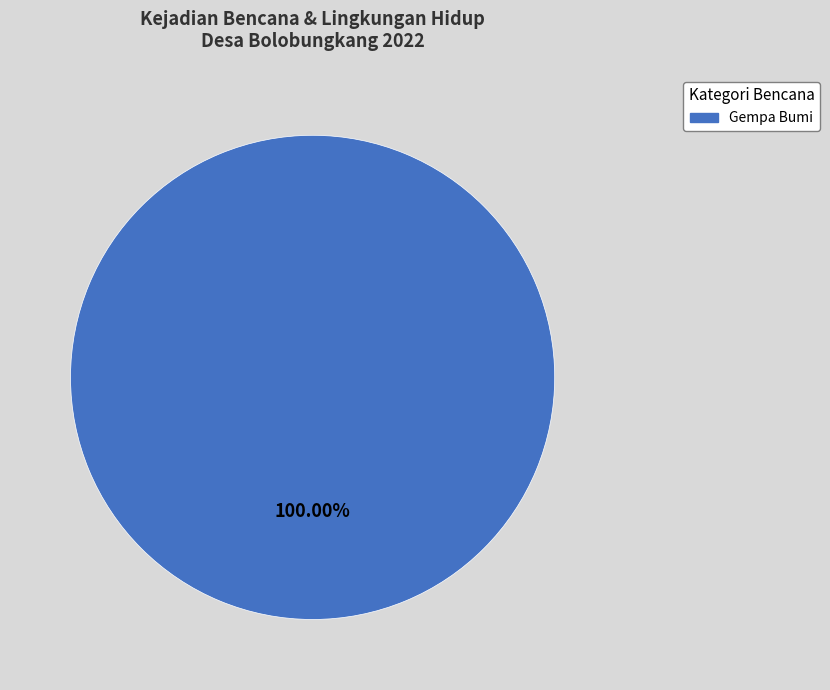

Does any single category account for the majority?

Yes